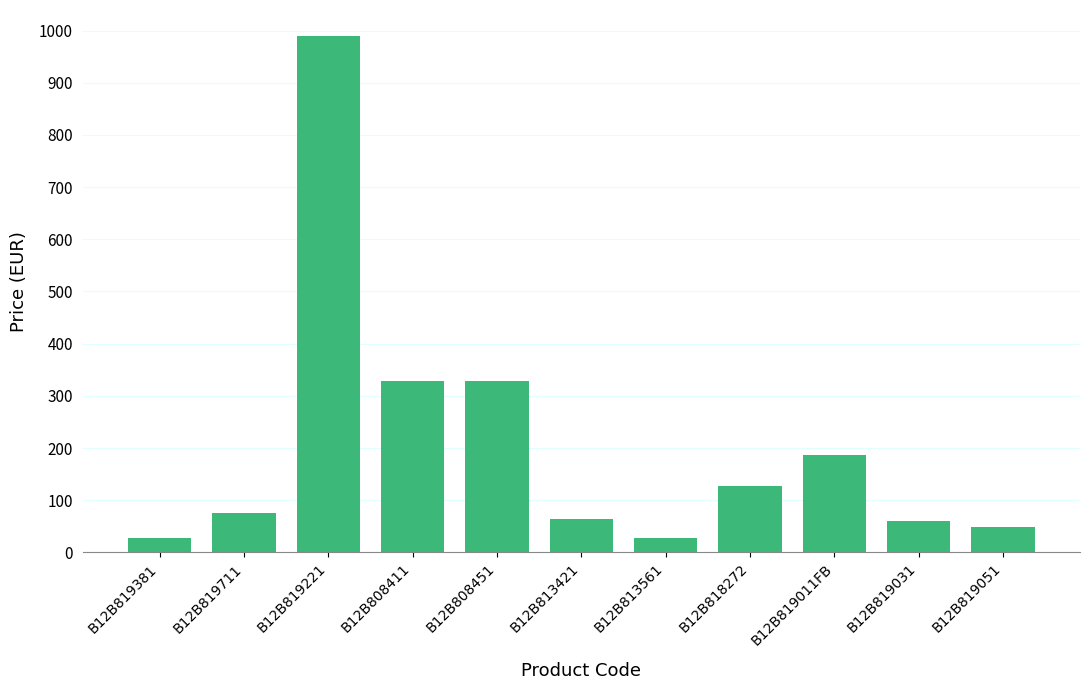

What is the change in value from B12B819381 to B12B808451?

+301.4